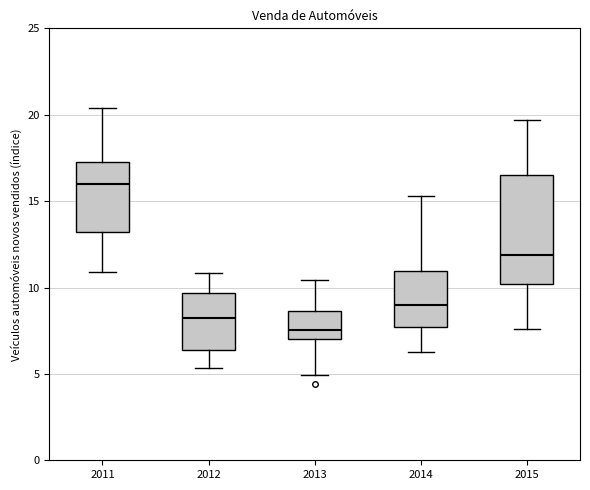

Reading left to right, transcribe this box plot: for each box, give where its median line is, the range the box spans, and where its two whiskers end, as read against the y-axis. The values are not printed on the chart, so give them approximately, as read against the axis.

2011: median 16.0, box 13.0 to 17.5, whiskers 11.0 to 20.5
2012: median 8.0, box 6.5 to 9.5, whiskers 5.5 to 11.0
2013: median 7.5, box 7.0 to 8.5, whiskers 5.0 to 10.5
2014: median 9.0, box 7.5 to 11.0, whiskers 6.5 to 15.5
2015: median 12.0, box 10.0 to 16.5, whiskers 7.5 to 19.5